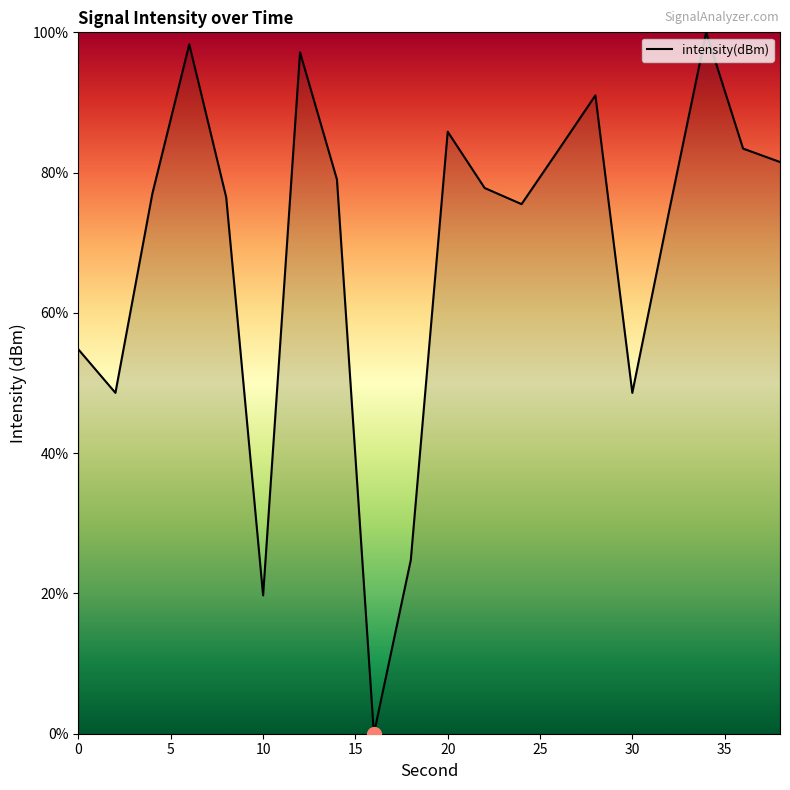

What is the difference between the maximum and minimum values?

100.0